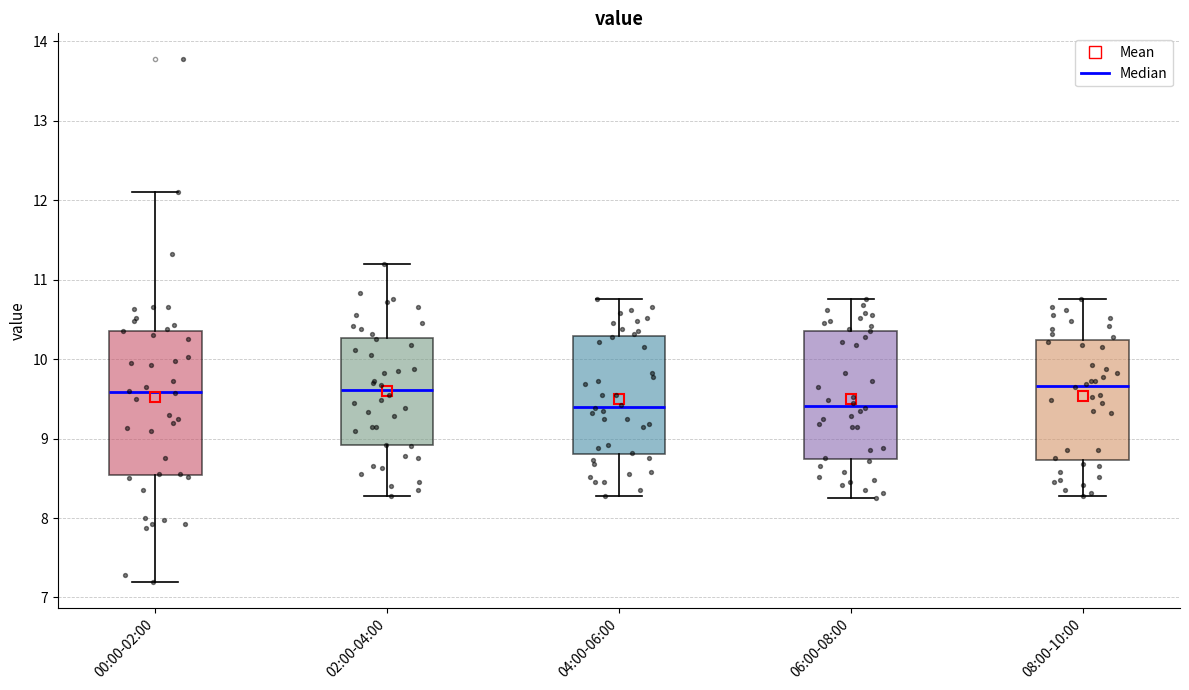

Which box is the tallest, from its lower edge to its upper edge?

00:00-02:00